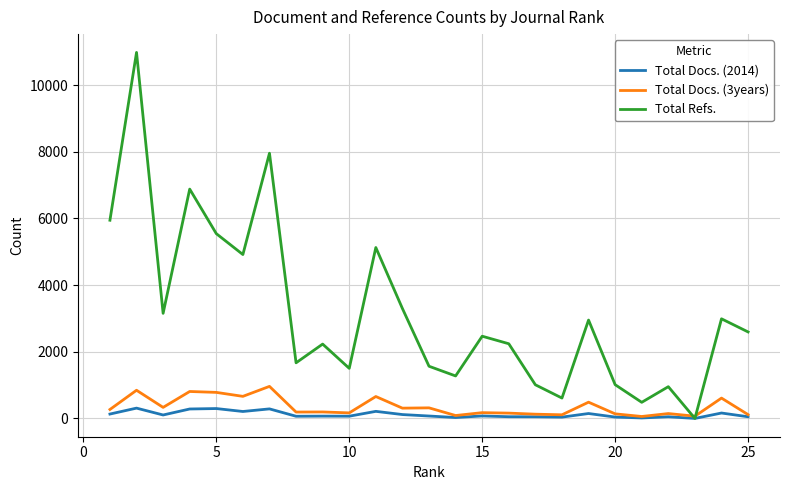

Which series has the widest spread of values?

Total Refs.